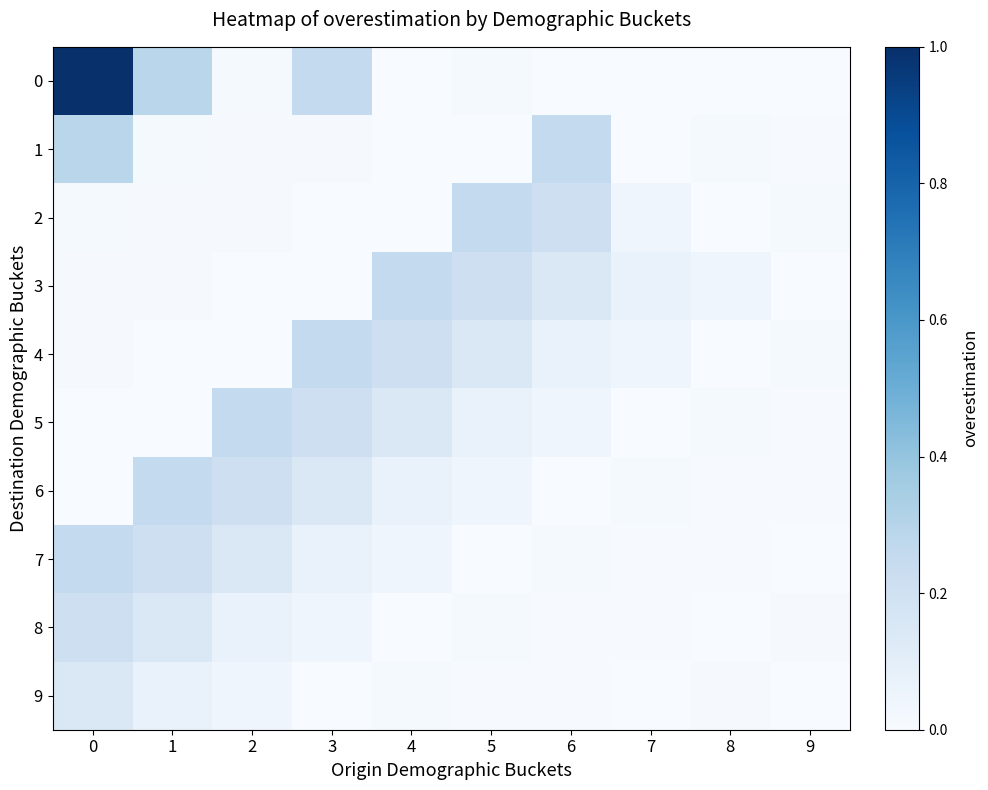

Which series changed the most between 7 and 8?

2